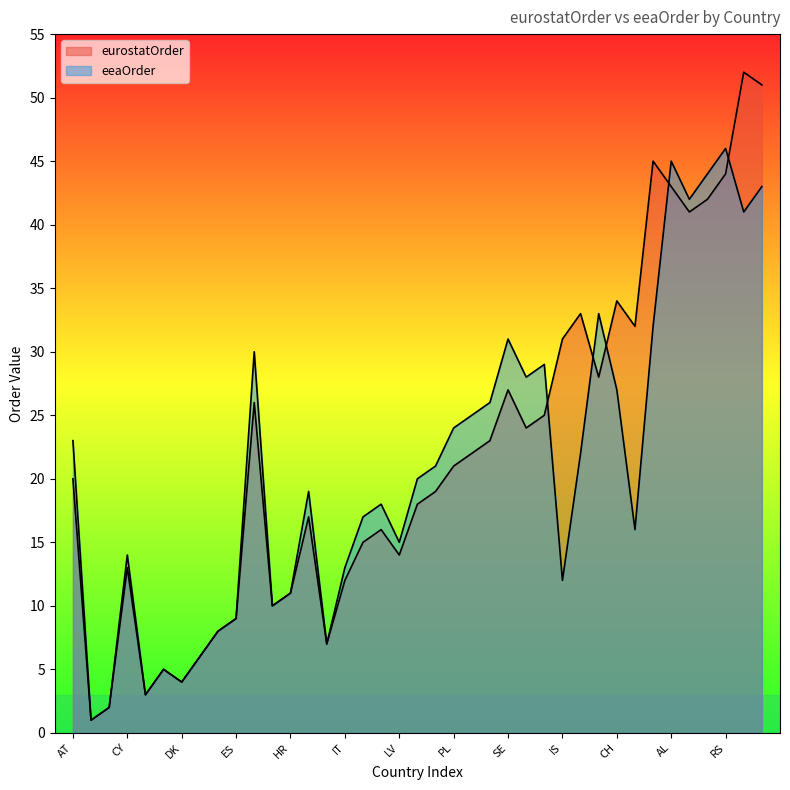

Which label corresponds to the smallest value in the chart?

BE